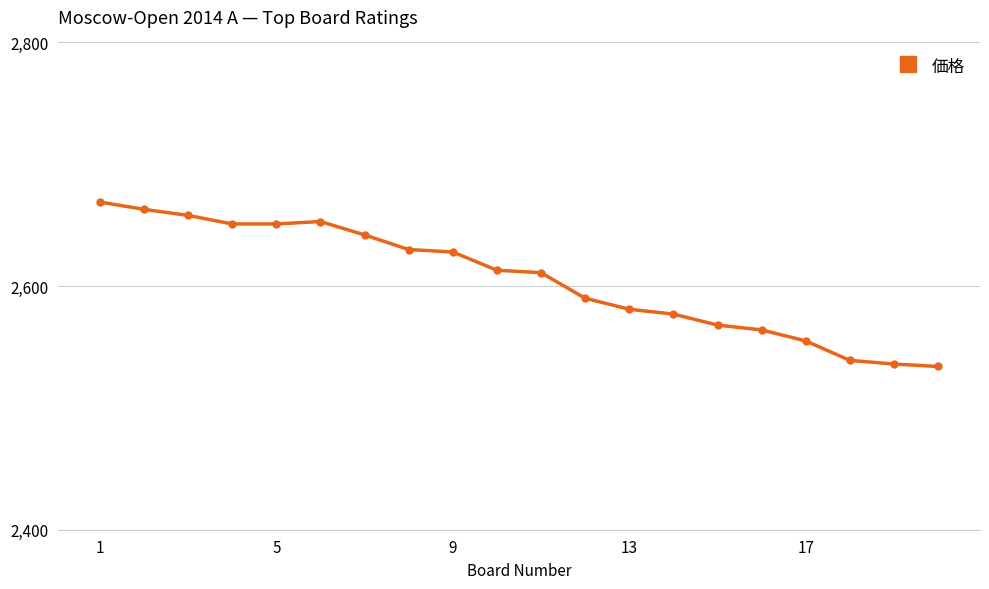

What is the maximum value shown in the chart?

2669